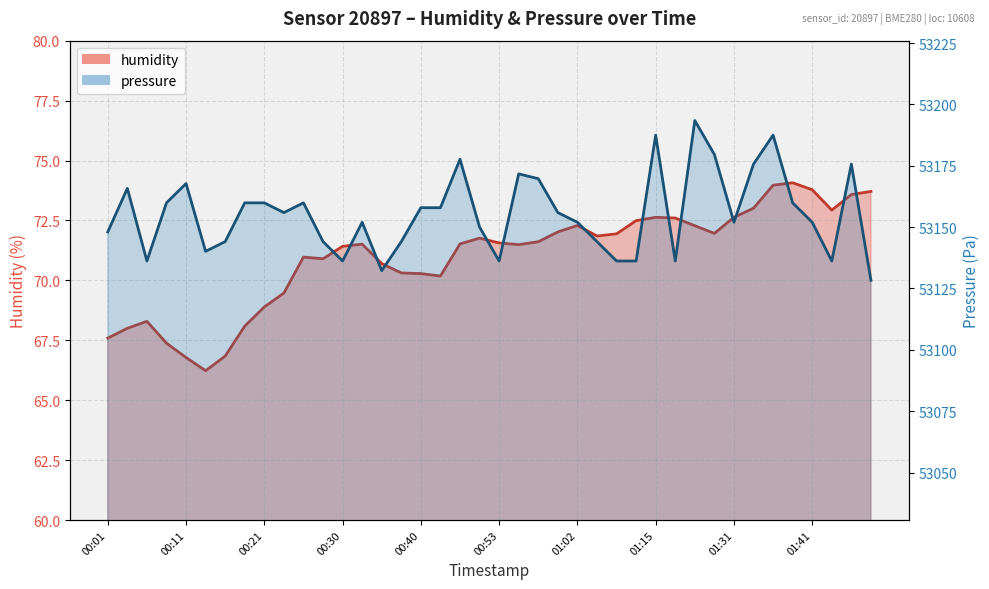

True or false: humidity and pressure cross at least once.

False